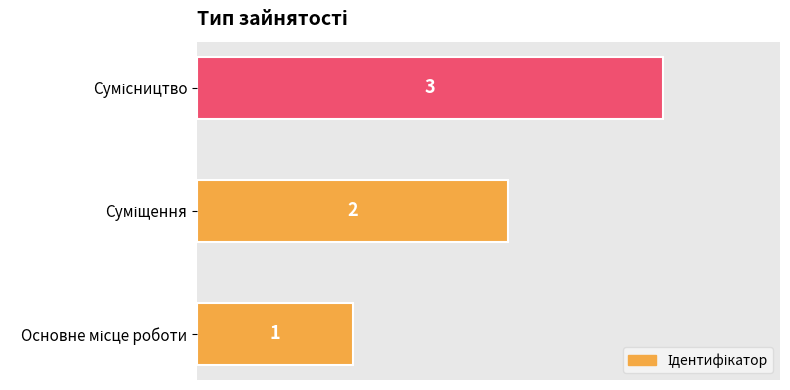

What is the sum of all values?

6